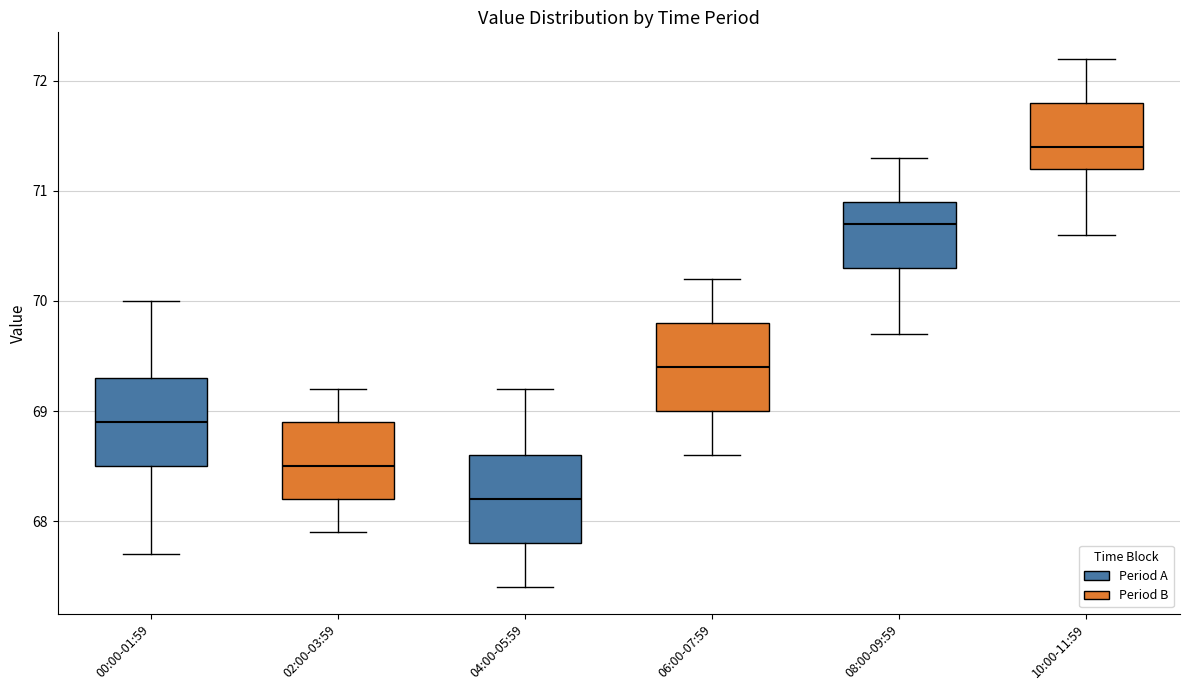

Reading left to right, transcribe this box plot: for each box, give where its median line is, the range the box spans, and where its two whiskers end, as read against the y-axis. The values are not printed on the chart, so give them approximately, as read against the axis.

00:00-01:59: median 68.9, box 68.5 to 69.3, whiskers 67.7 to 70.0
02:00-03:59: median 68.5, box 68.2 to 68.9, whiskers 67.9 to 69.2
04:00-05:59: median 68.2, box 67.8 to 68.6, whiskers 67.4 to 69.2
06:00-07:59: median 69.4, box 69.0 to 69.8, whiskers 68.6 to 70.2
08:00-09:59: median 70.7, box 70.3 to 70.9, whiskers 69.7 to 71.3
10:00-11:59: median 71.4, box 71.2 to 71.8, whiskers 70.6 to 72.2